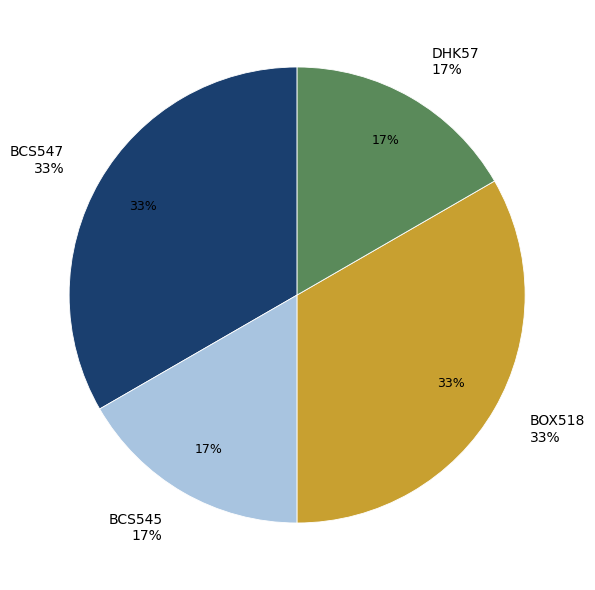

Count the number of slices in the pie.

4